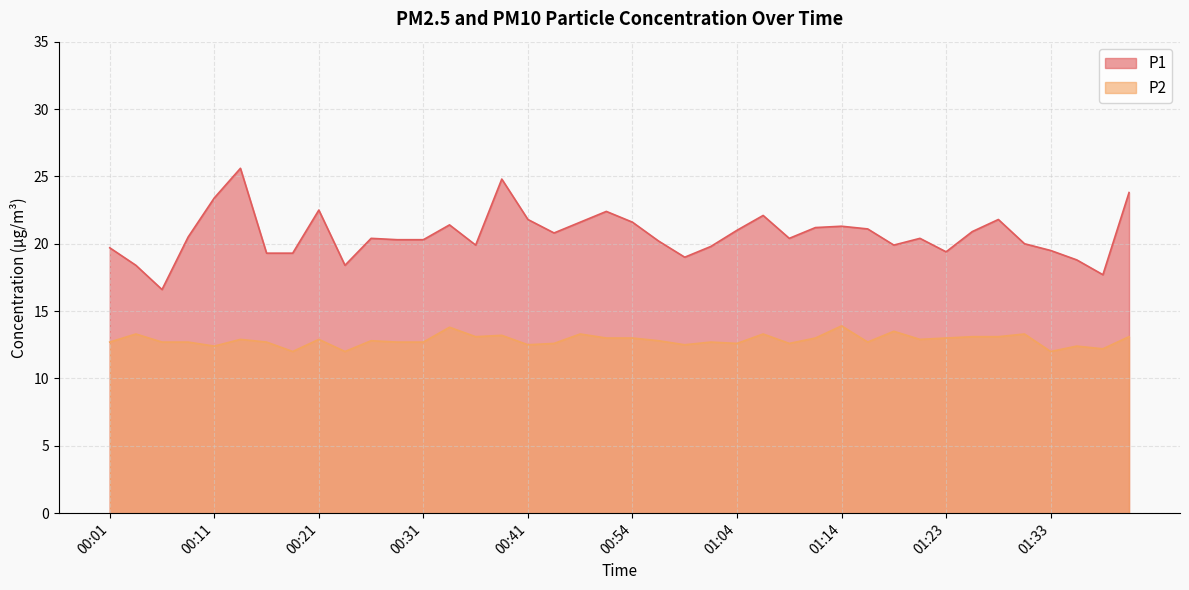

At which label is P1 closest to 21?

01:04